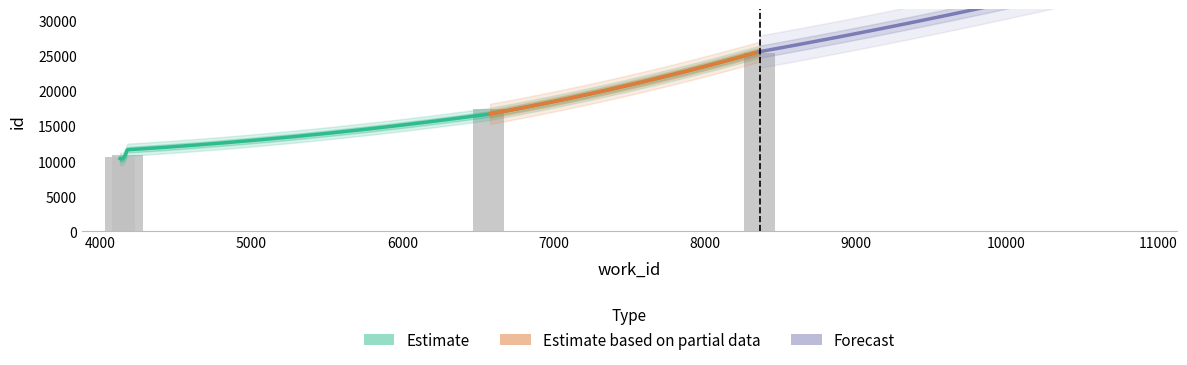

Reading left to right, transcribe all the data shown in this chart.

4132=10606	4179=10840	6572=17456	8365=25325